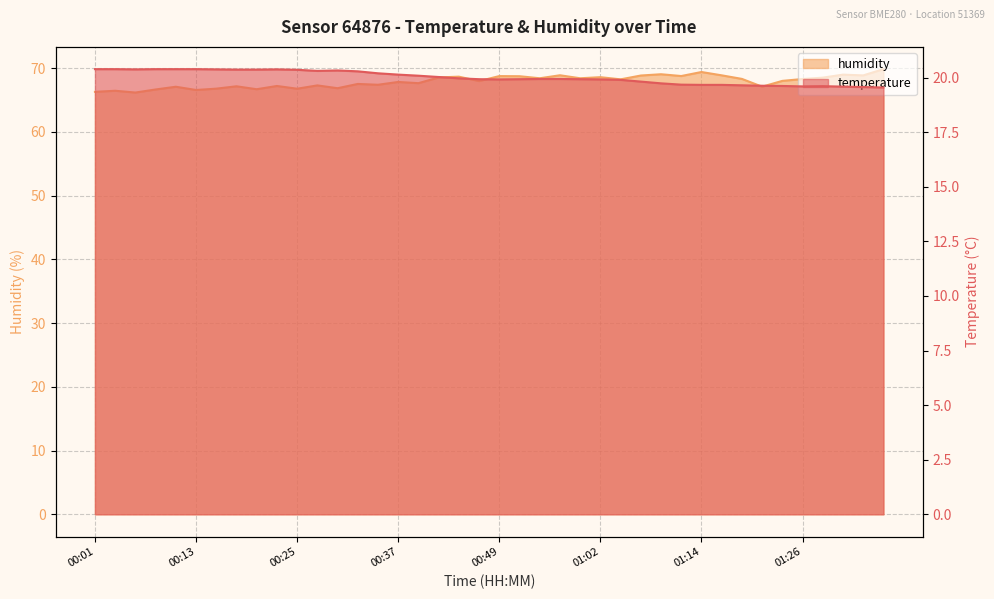

Which series has the largest total across all categories?

humidity